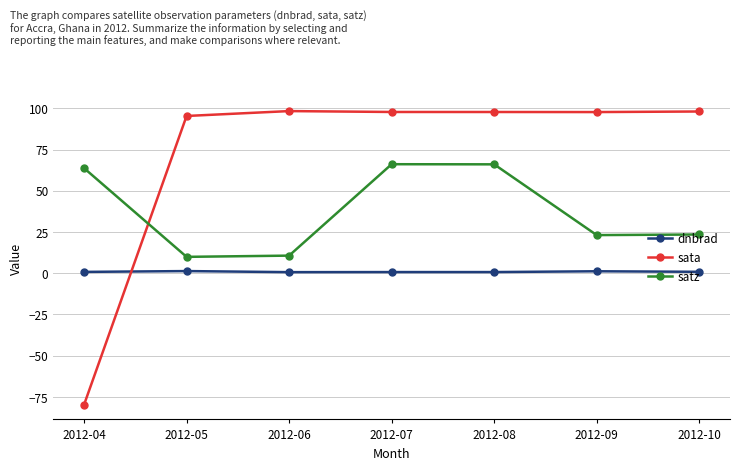

True or false: satz has a value of 63.7 at 2012-04.

True